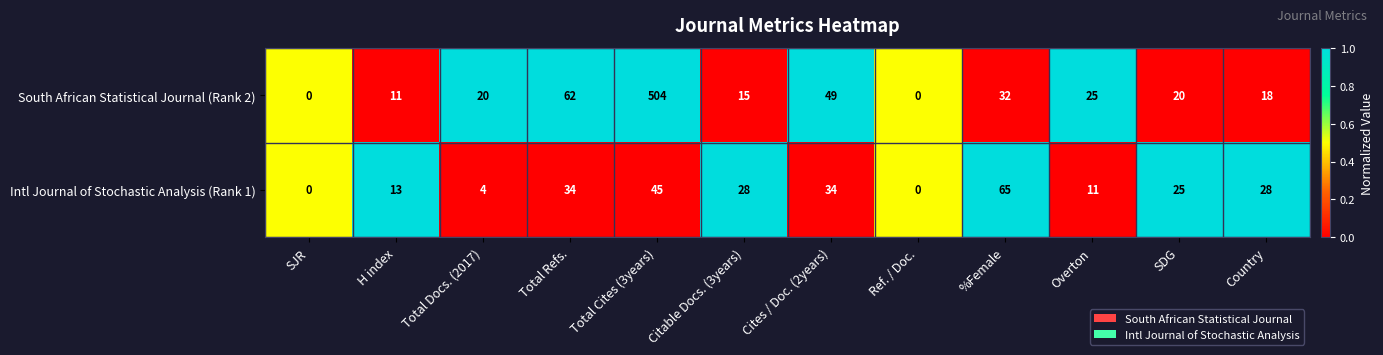

Rank the series at Total Refs. from lowest to highest value.

Intl Journal of Stochastic Analysis (Rank 1), South African Statistical Journal (Rank 2)